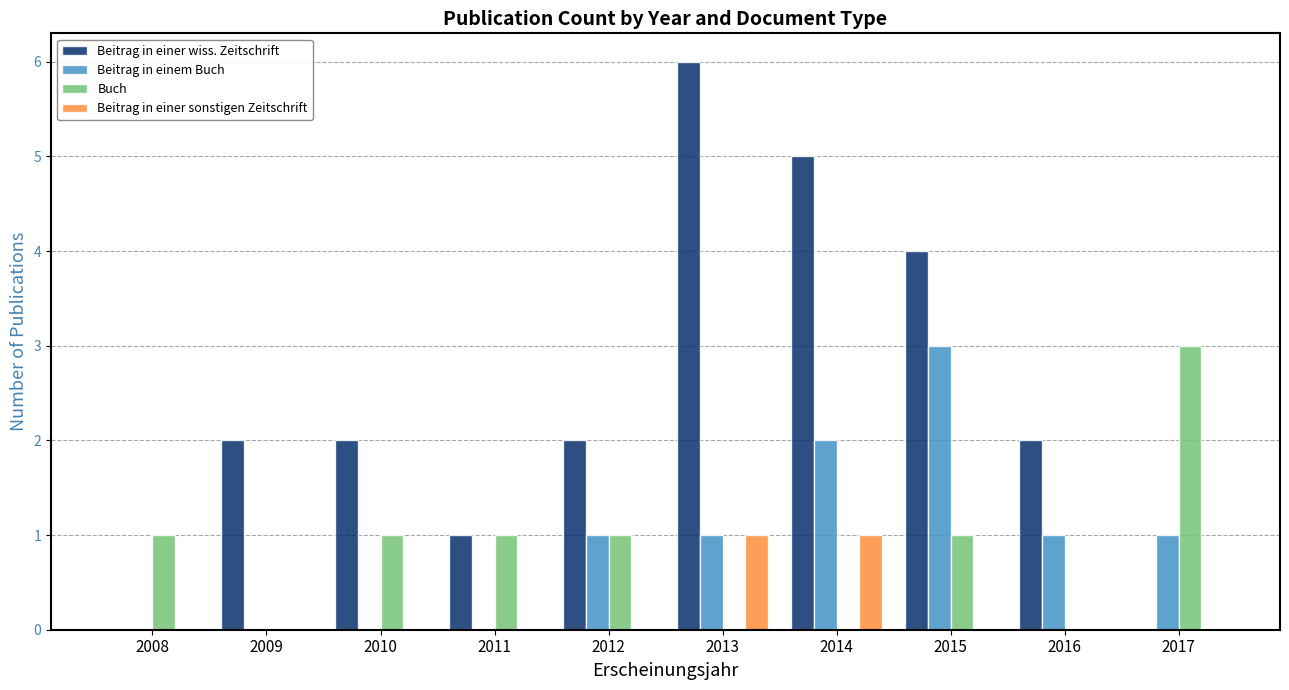

What is the highest value of the Beitrag in einem Buch series?

3